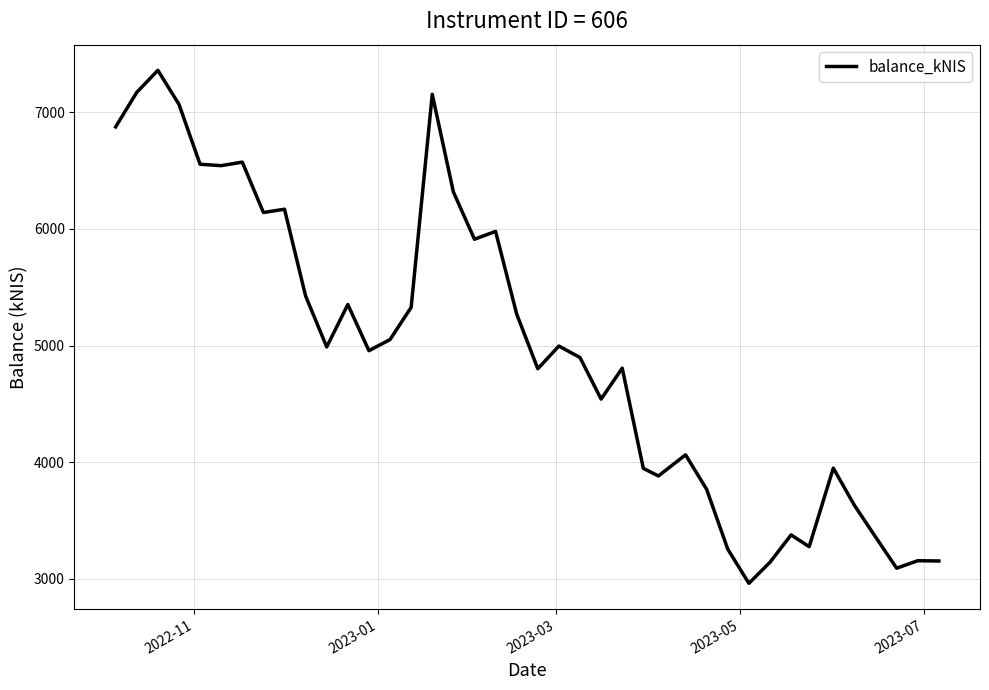

What is the maximum value shown in the chart?

7360.1